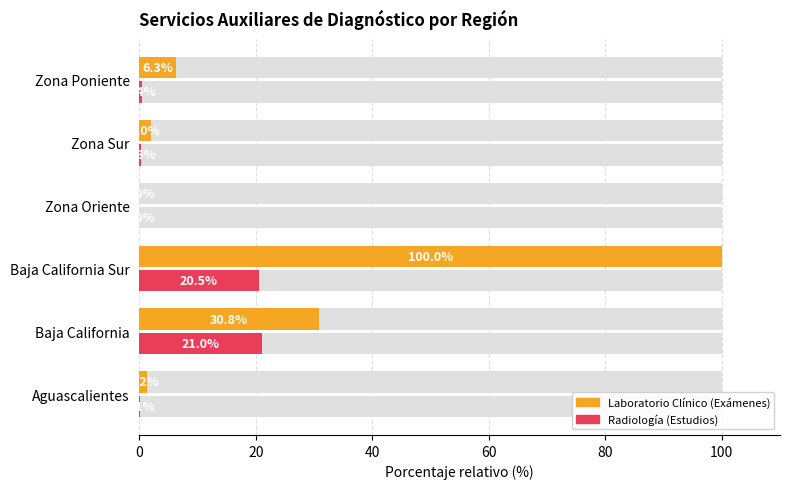

List the series in order of their overall mean, highest first.

Laboratorio Clínico (Exámenes), Radiología (Estudios)